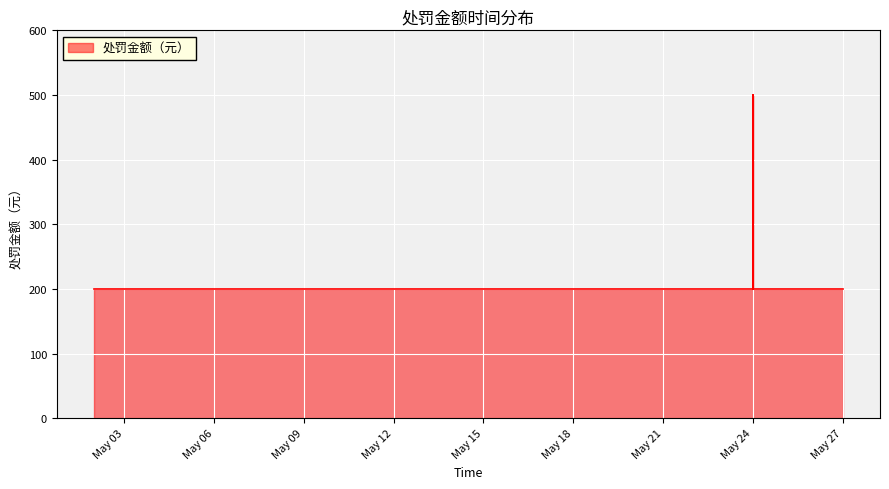

Between 2023-05-27 and 2023-05-08, which is larger?

2023-05-27